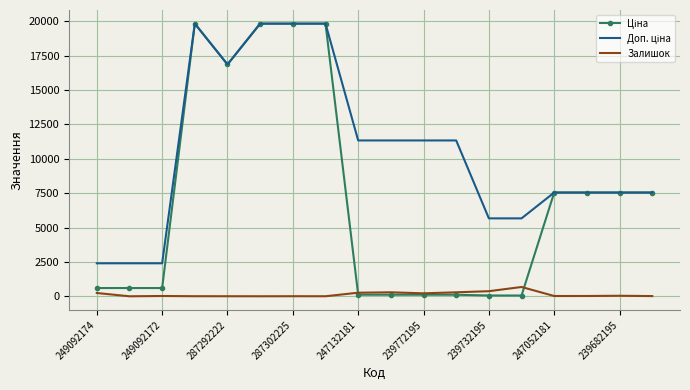

What is the highest value of the Залишок series?

676.0